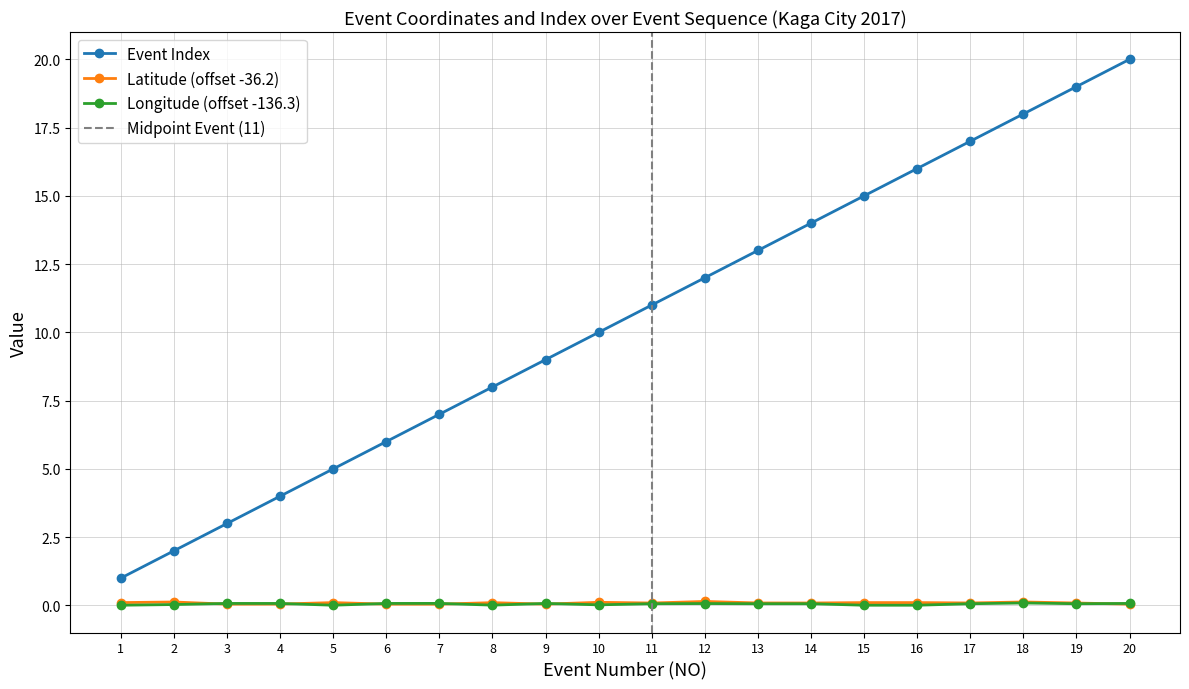

At which label does Event Index first exceed 11?

12